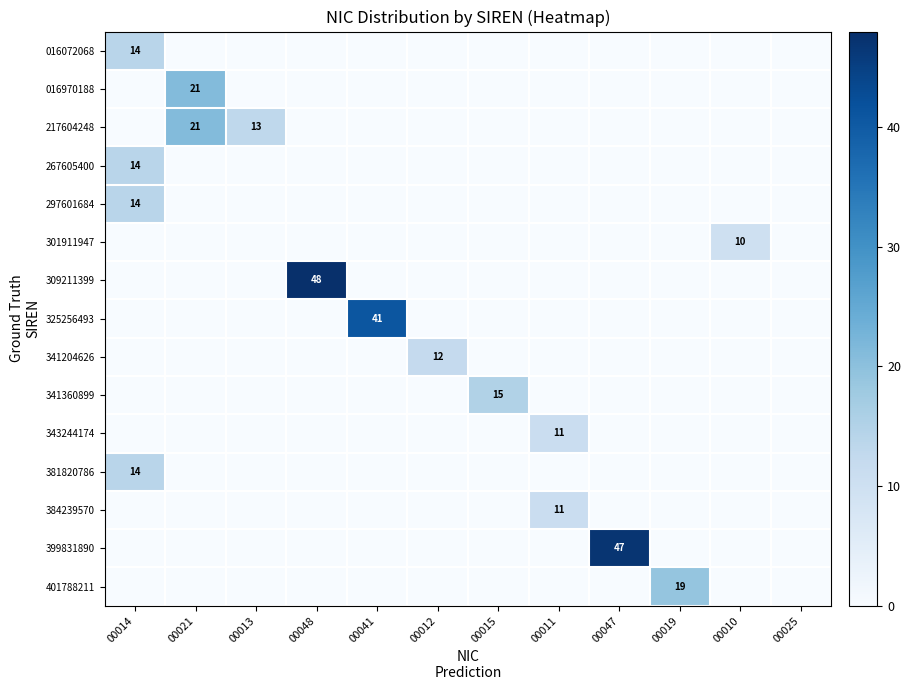

True or false: 399831890 has a value of 24 at 00047.

False